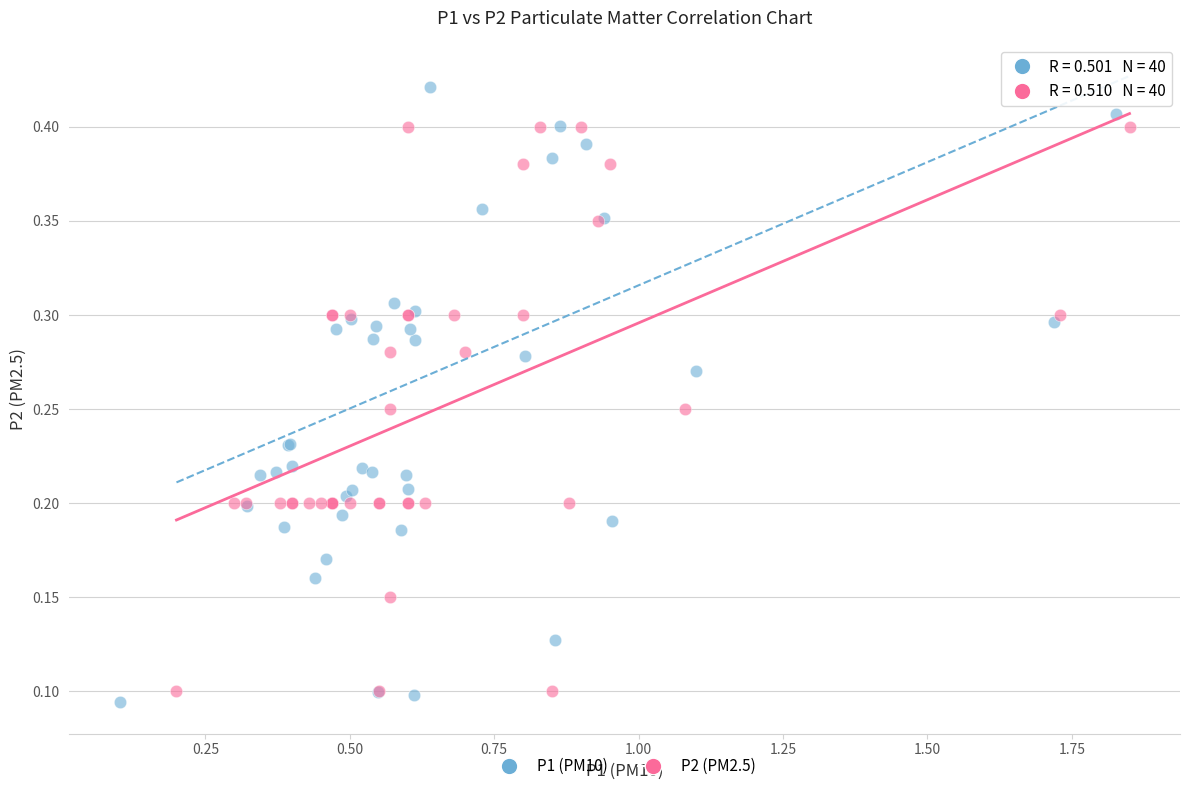

Which series reaches the maximum Y coordinate?

P1 (PM10)